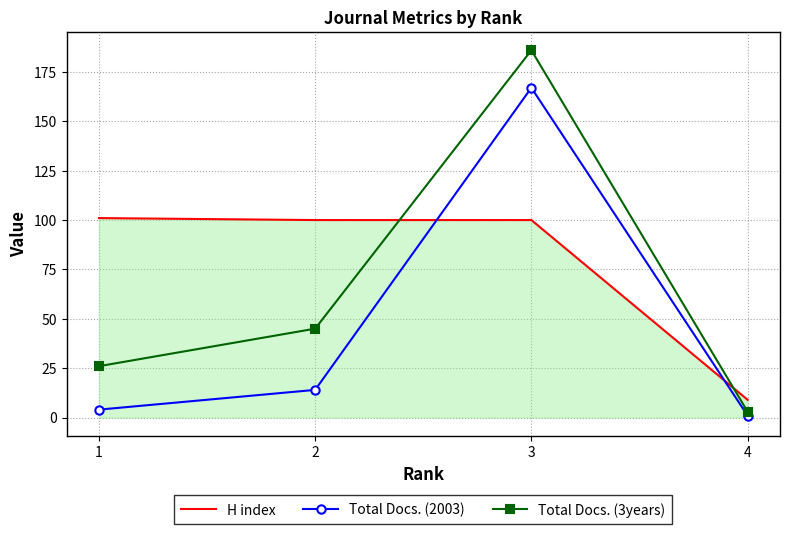

What are all the series names shown in the legend?

H index, Total Docs. (2003), Total Docs. (3years)